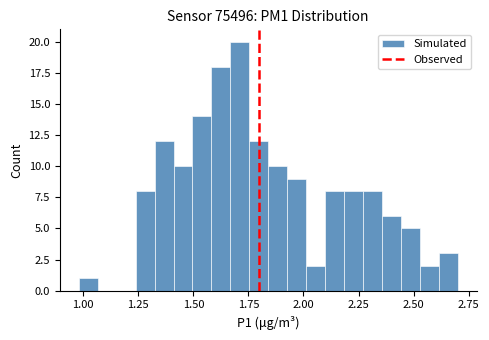

Around what value on the x-axis is the tallest bar? Give the approximate position of its centre, as read against the axis.

1.70